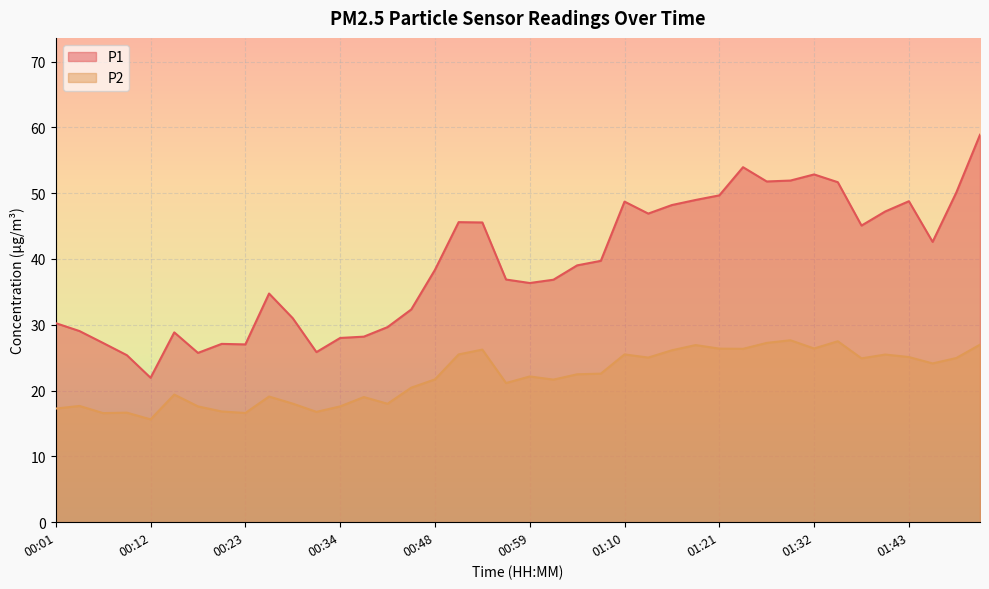

Between 01:01 and 01:54, which is larger?

01:54